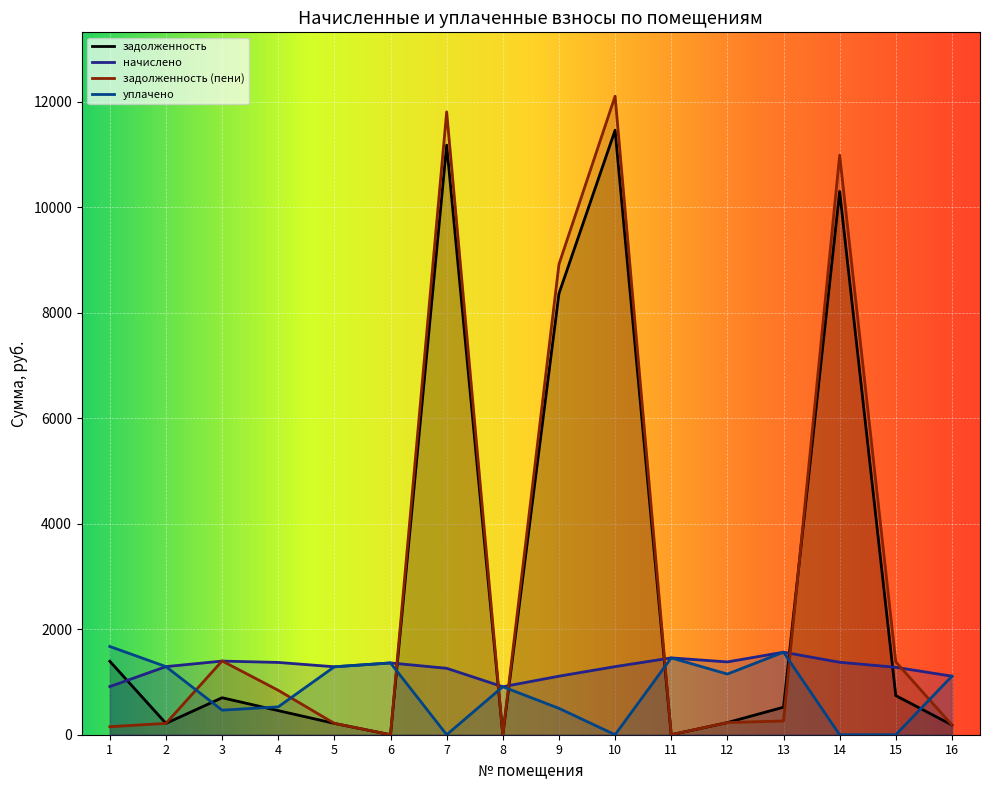

Which series has the largest total across all categories?

задолженность (пени)